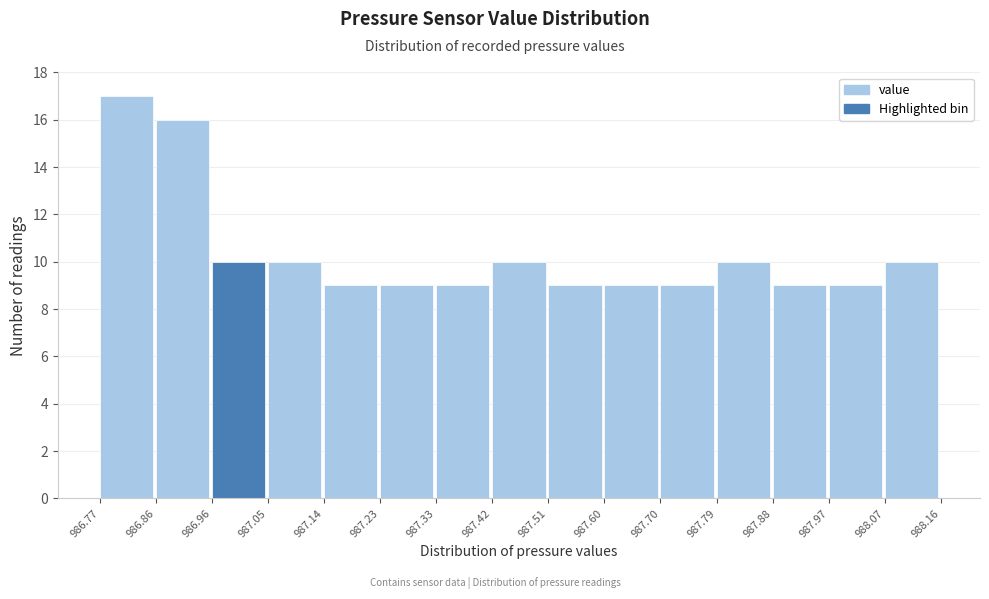

How tall is the bar that spans 987.42 to 987.51 on the x-axis? The values are not printed on the chart, so give them approximately, as read against the axis.

10